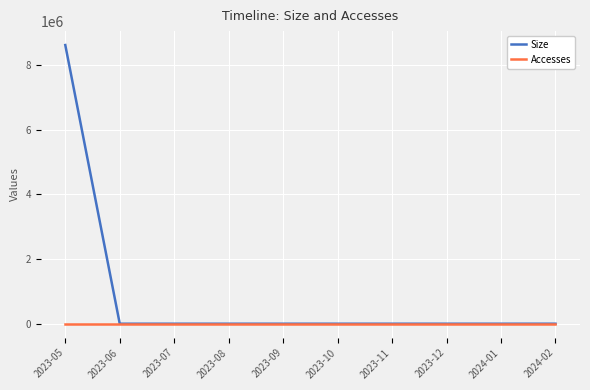

What is the difference between the Accesses values at 2024-02 and 2023-08?

1